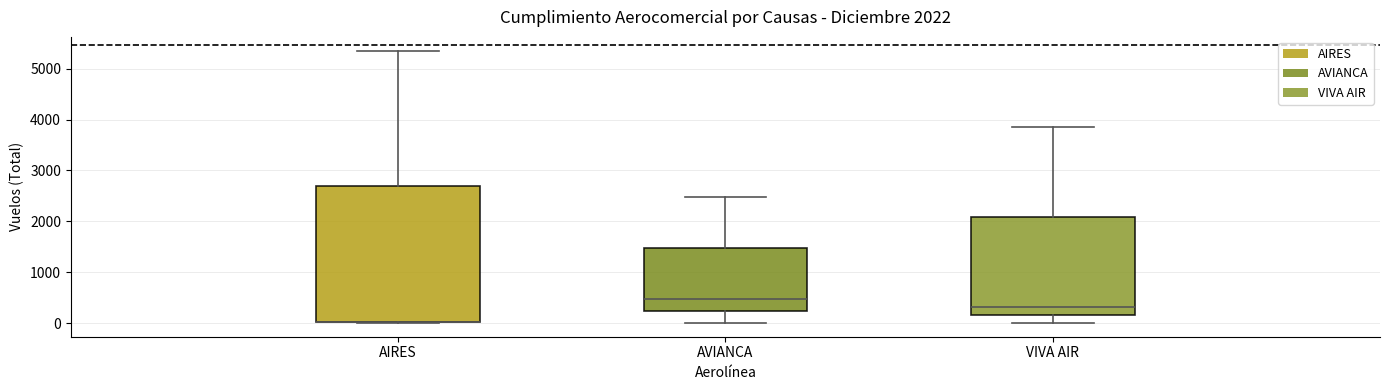

Which box is the tallest, from its lower edge to its upper edge?

AIRES